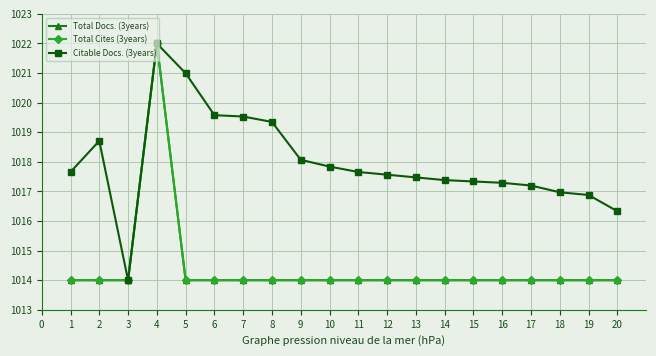

What is the value of the Citable Docs. (3years) point at the 17th from the left?

1017.2